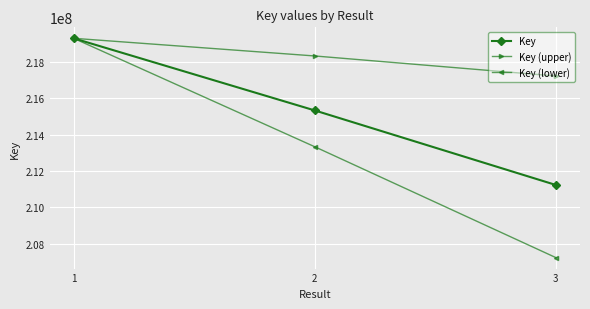

Read the Key value at 3.

211230901